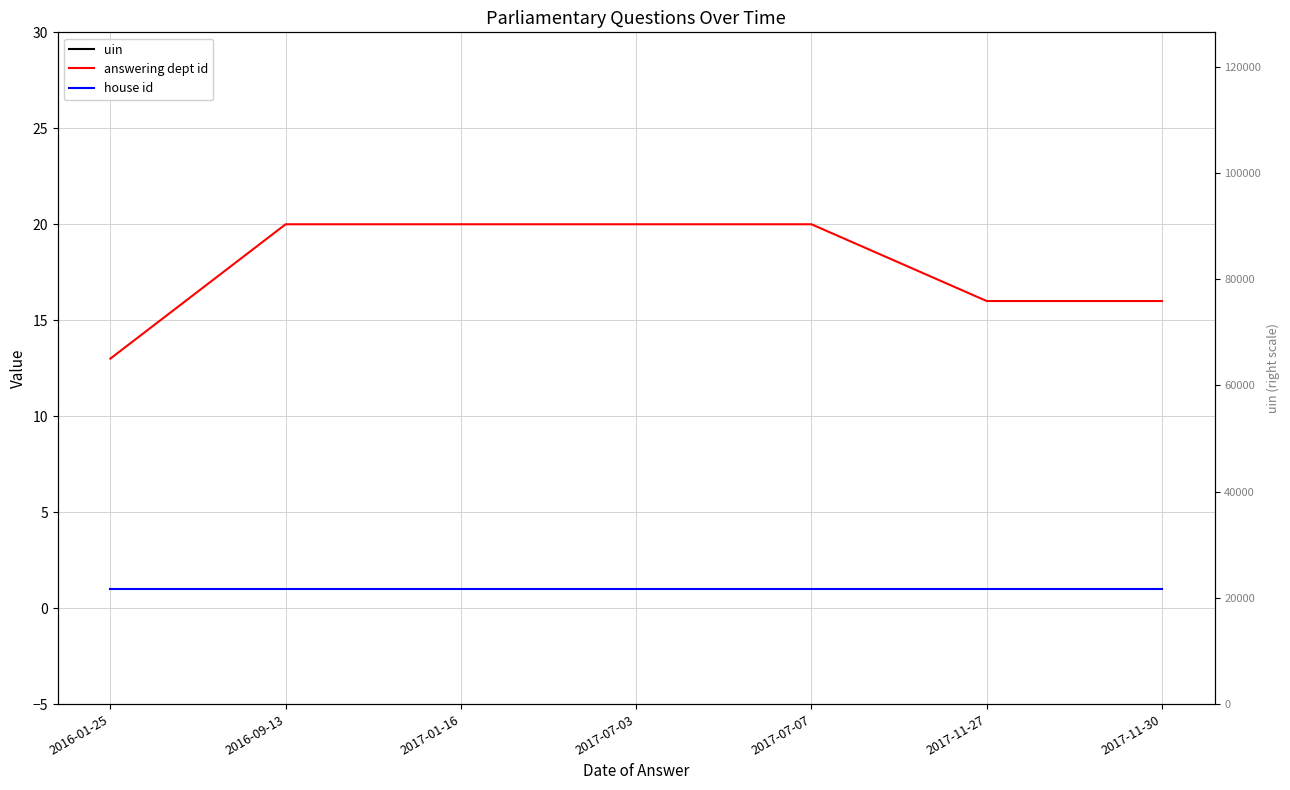

Reading left to right, extract all data points from this chart.

uin: 2016-01-25=22876	2016-09-13=45607	2017-01-16=58900	2017-07-03=1115	2017-07-07=2599	2017-11-27=114802	2017-11-30=114986
answering dept id: 2016-01-25=13	2016-09-13=20	2017-01-16=20	2017-07-03=20	2017-07-07=20	2017-11-27=16	2017-11-30=16
house id: 2016-01-25=1	2016-09-13=1	2017-01-16=1	2017-07-03=1	2017-07-07=1	2017-11-27=1	2017-11-30=1